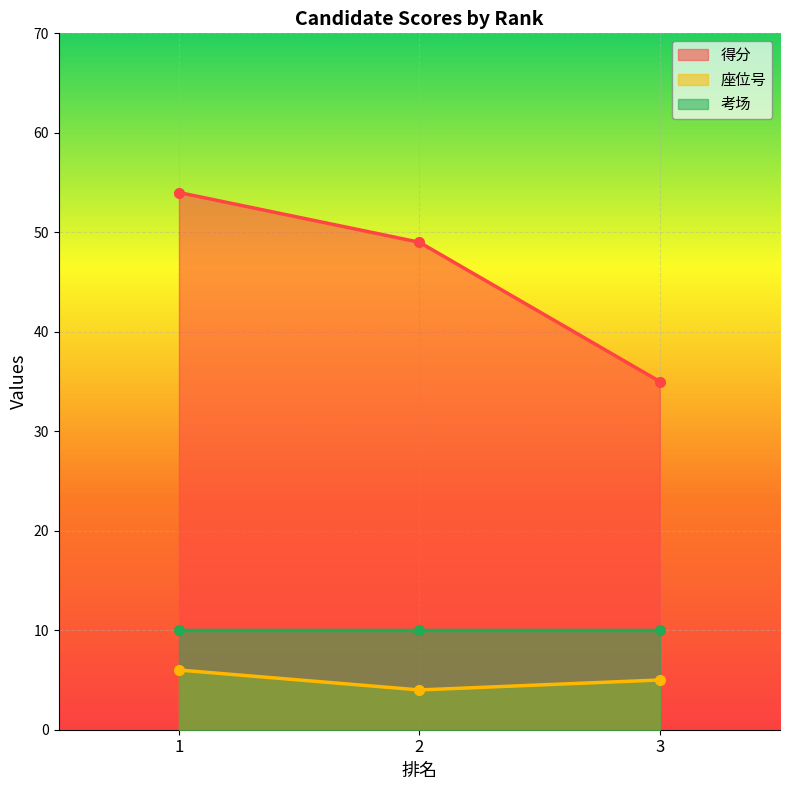

Count the 得分 values in the range 35 to 54.

3